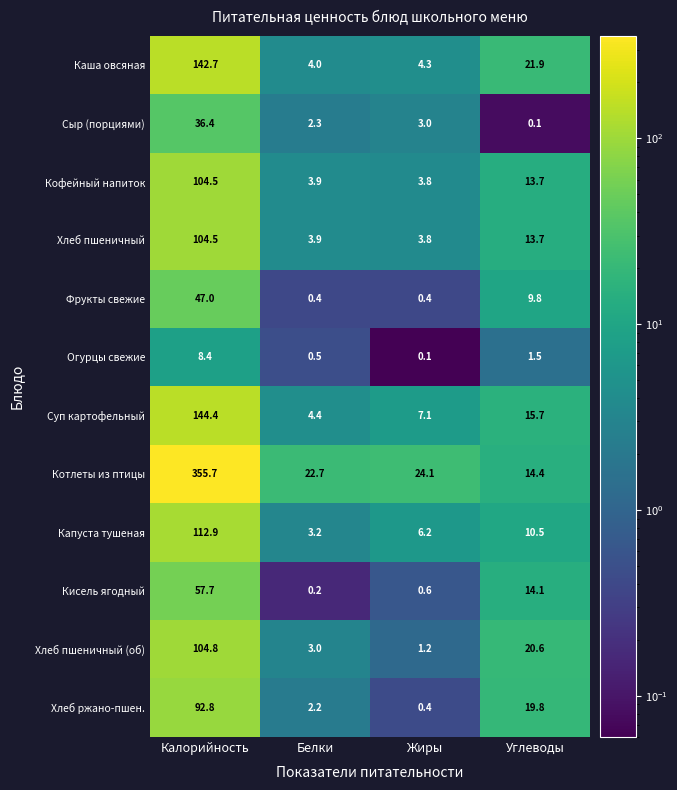

What is the difference between the maximum and minimum values in the Хлеб пшеничный (об) series?

103.6